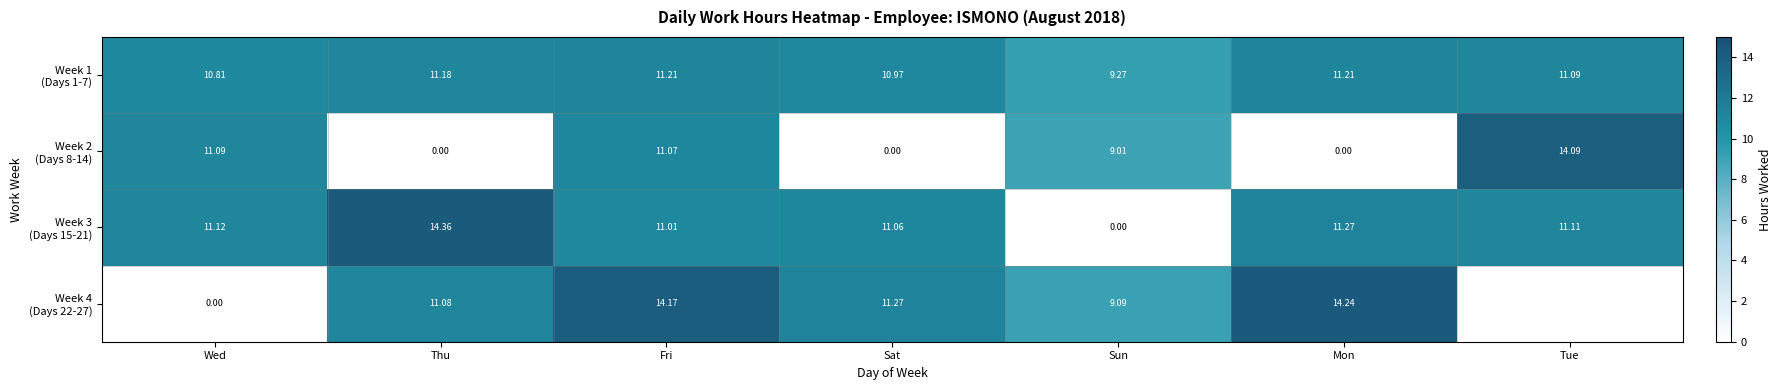

Between Thu and Fri, which series saw the biggest shift?

Week 2 (Days 8-14)